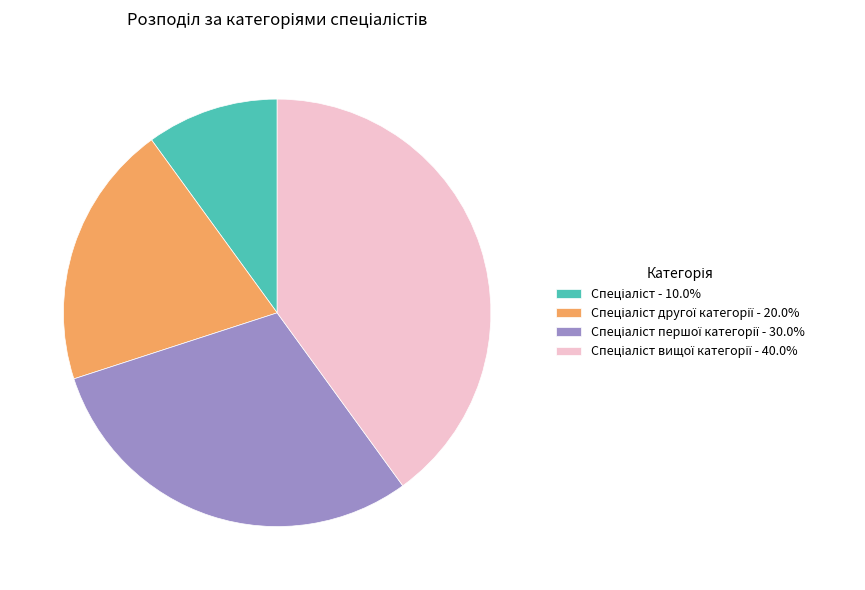

Does any single category account for the majority?

No